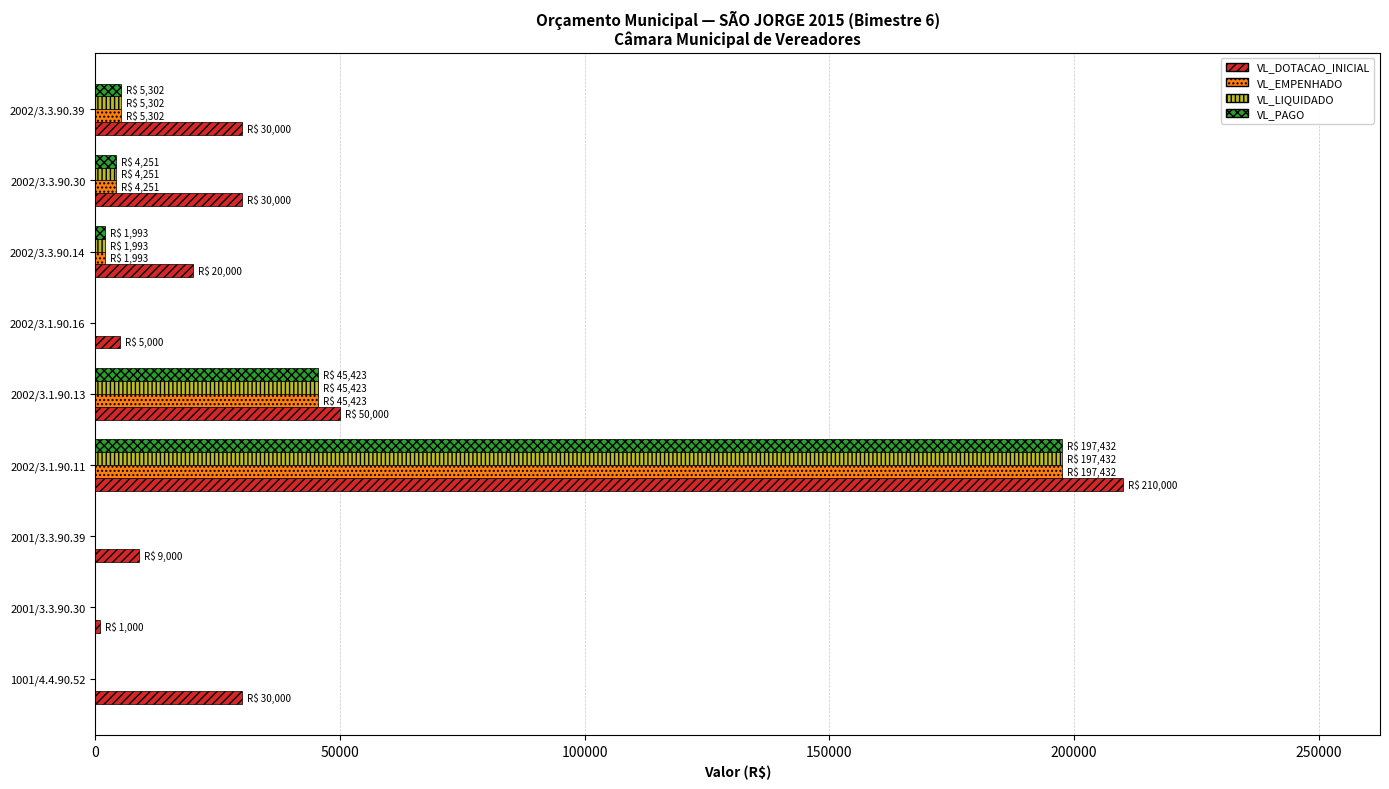

Which series changed the most between 2002/3.1.90.11 and 2002/3.1.90.16?

VL_DOTACAO_INICIAL